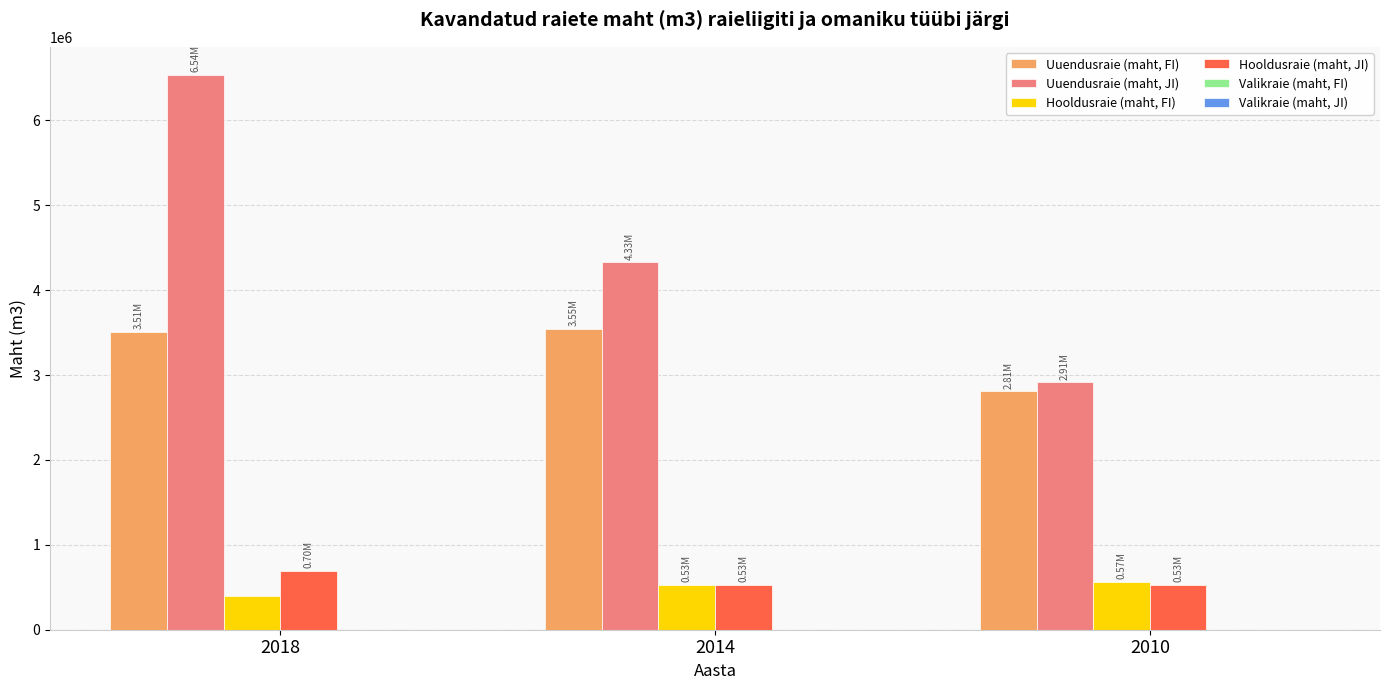

What is the difference between the Hooldusraie (maht, FI) values at 2014 and 2018?

132972.8